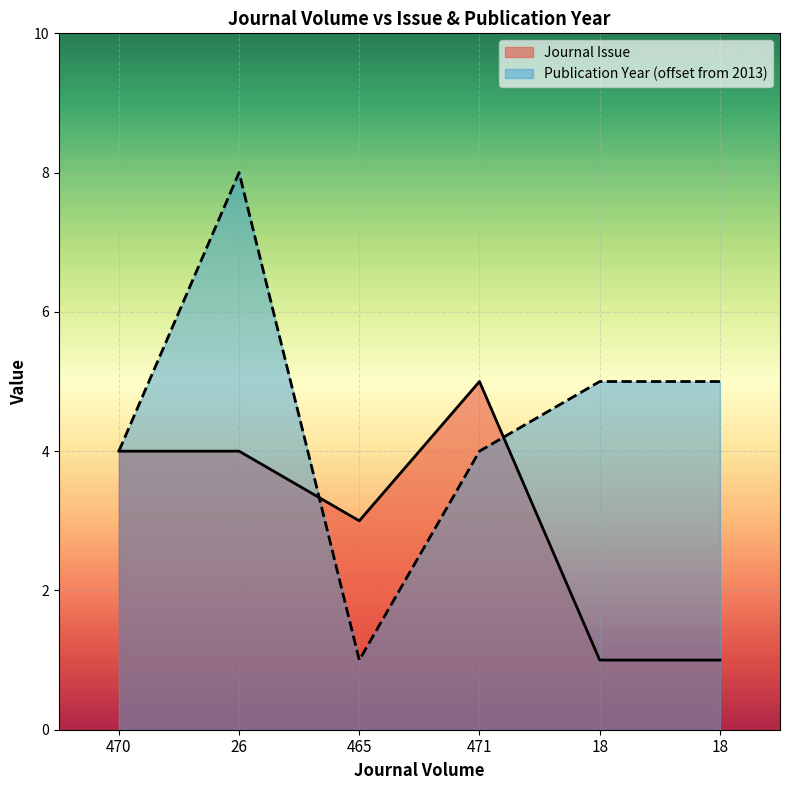

What is the sum of the Publication Year values at 470 and 471?

8